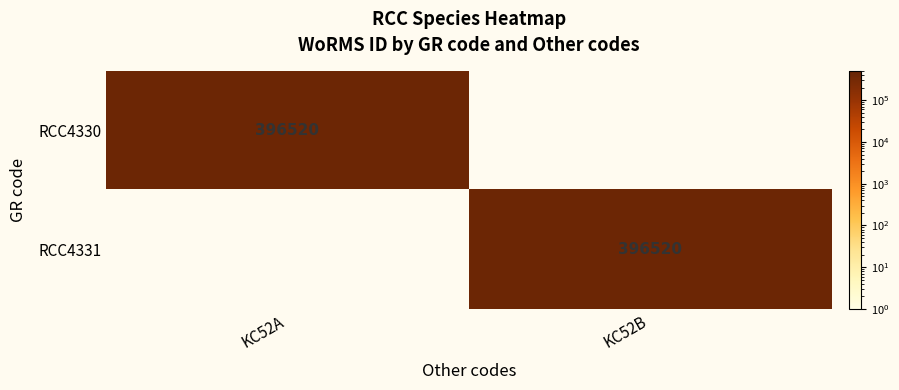

The value of RCC4330 at KC52A is 396520. True or false?

True